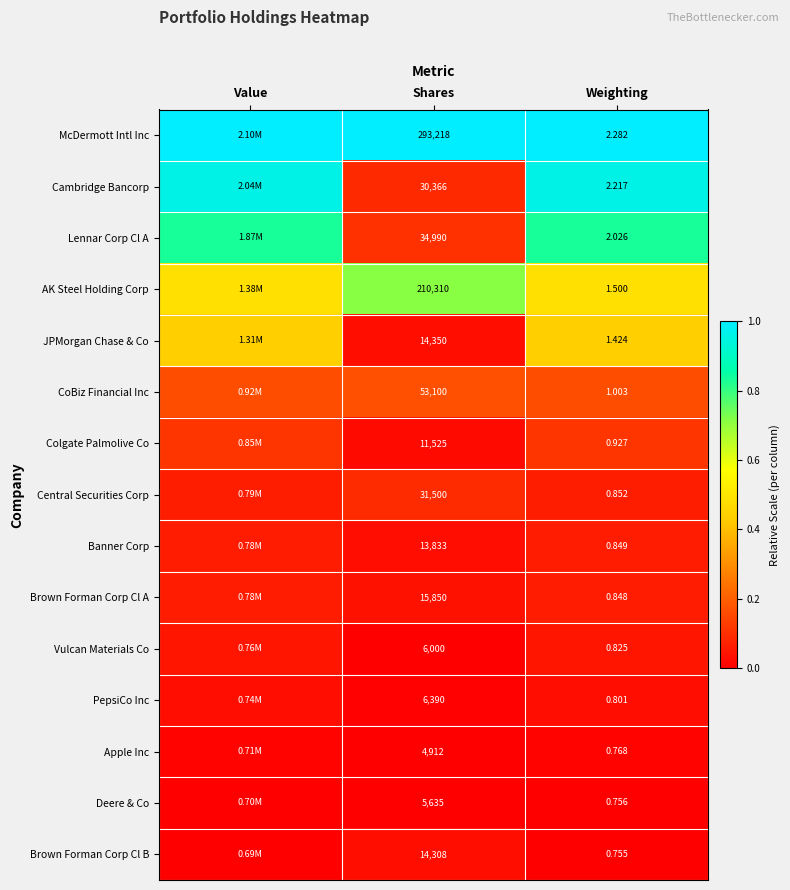

Count the number of categories in the chart.

3